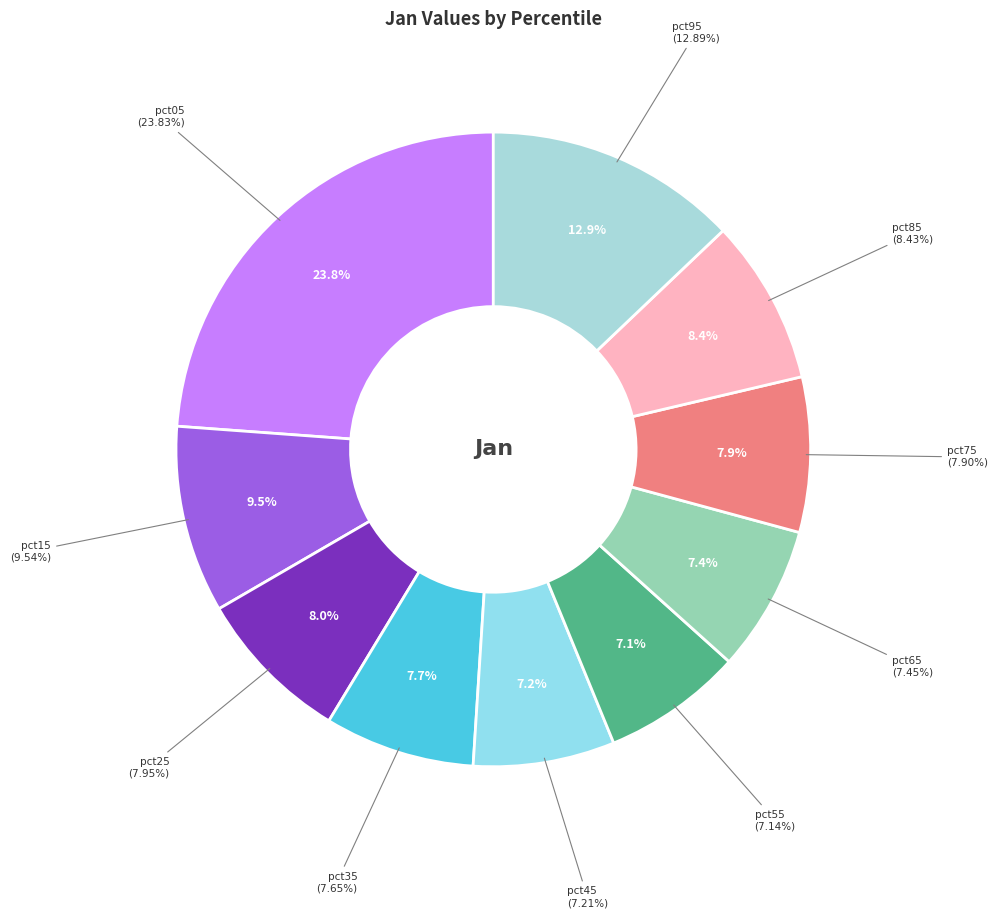

To the nearest percent, what is the difference between the largest and smallest slice percentages?

17%